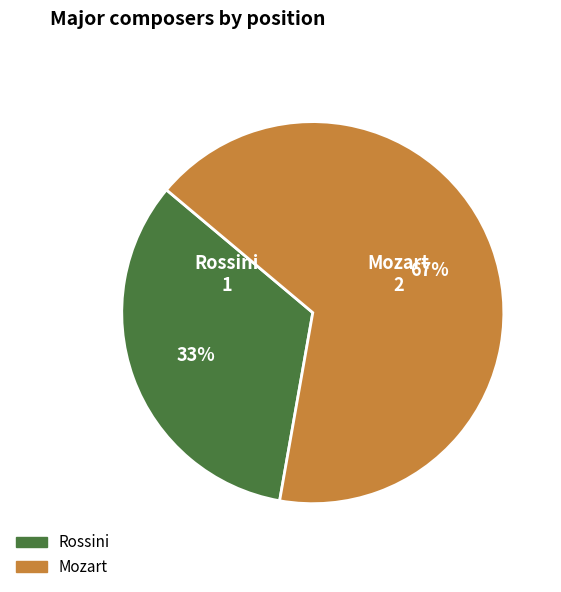

To the nearest percent, what portion does Mozart represent?

67%